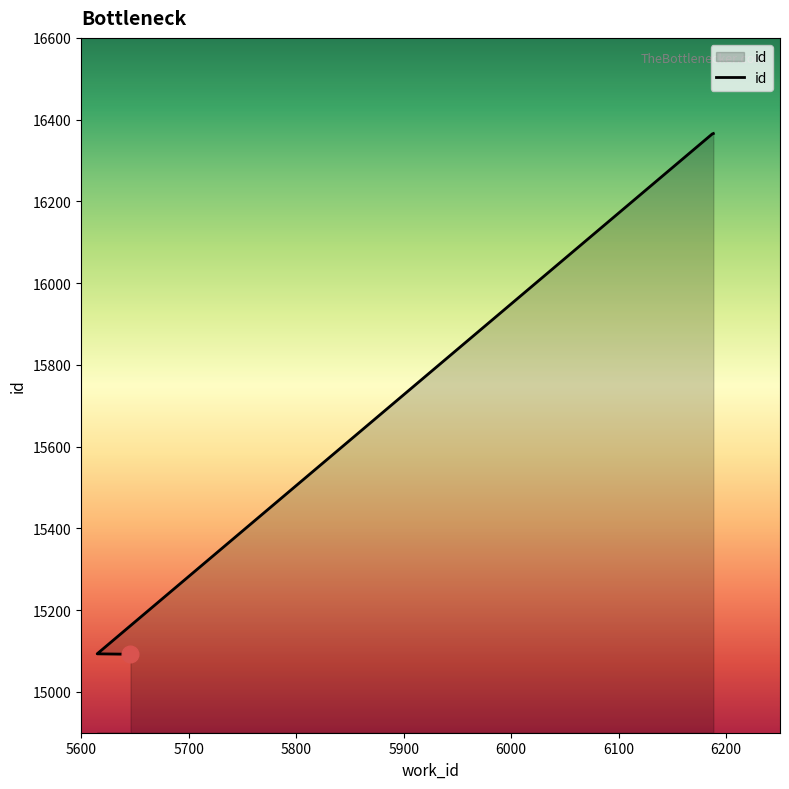

Reading left to right, transcribe all the data shown in this chart.

15092	15093	16365	16366